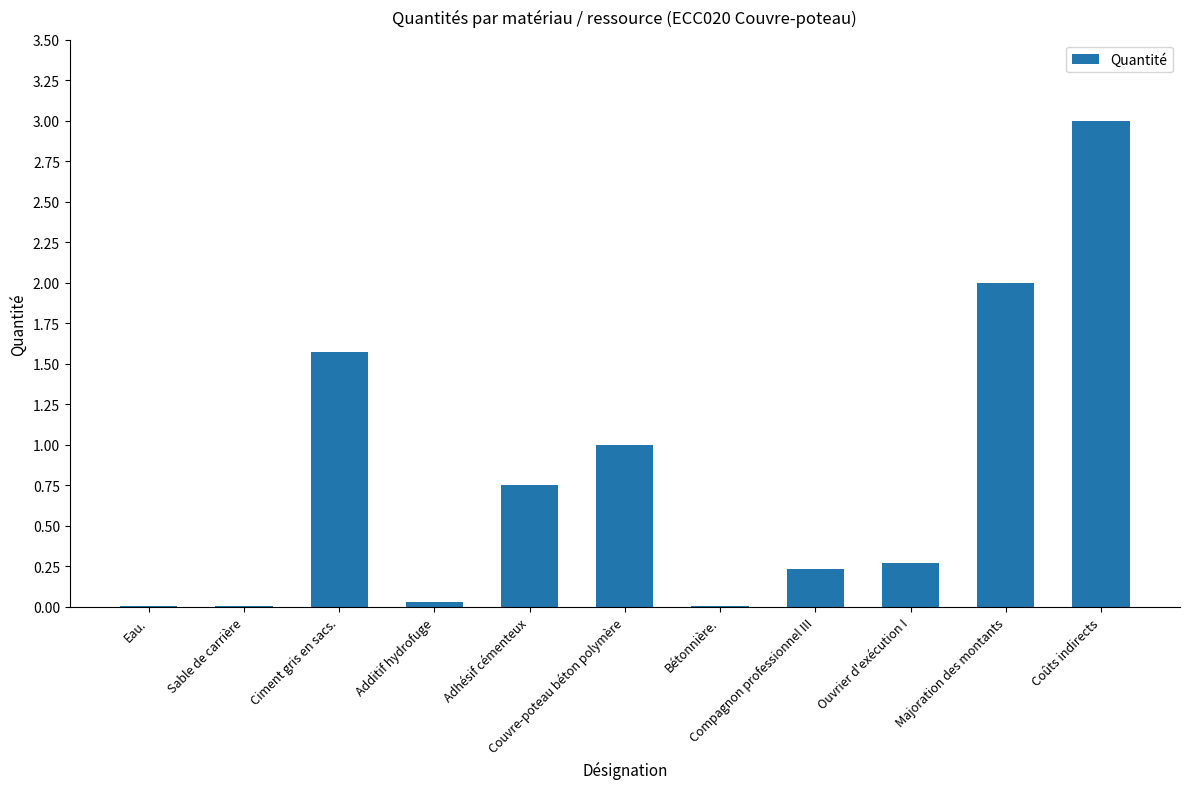

What is the greatest value displayed?

3.0